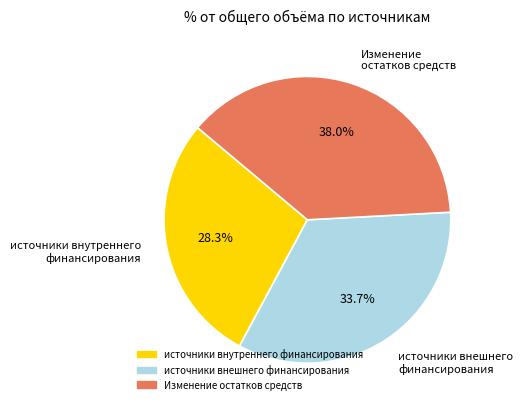

What percentage is NOT represented by Изменение остатков средств?

62.0%